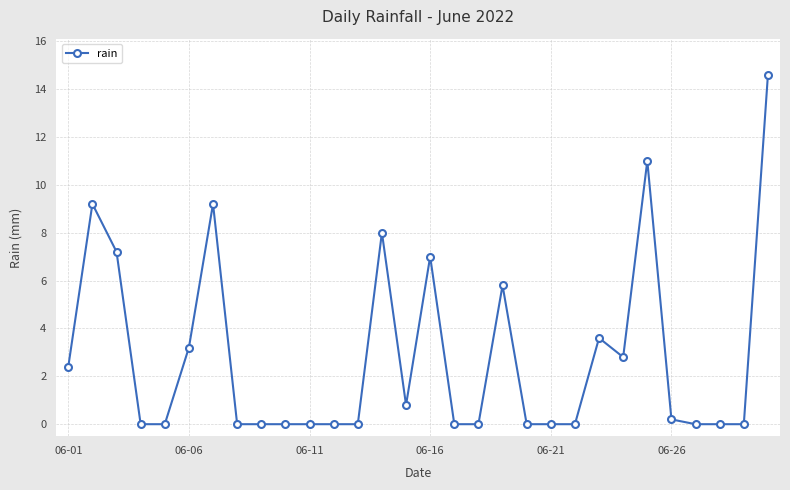

What is the value of the 1st point from the left?

2.4